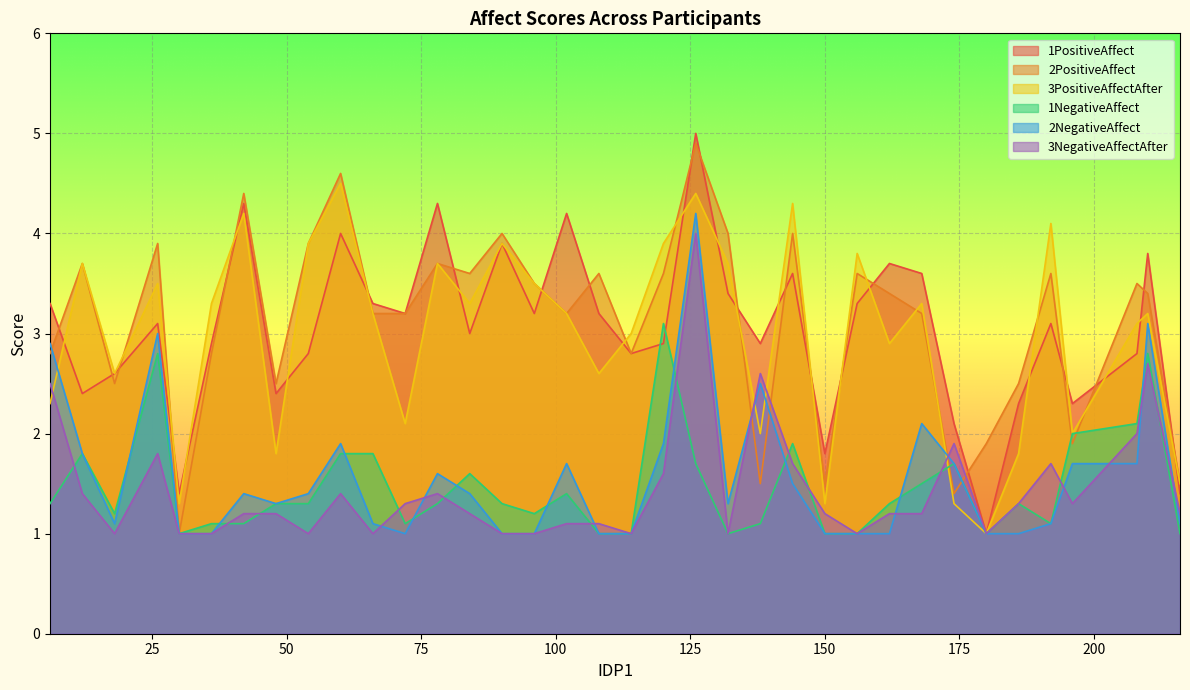

Where is the first local maximum for 3PositiveAffectAfter?

12